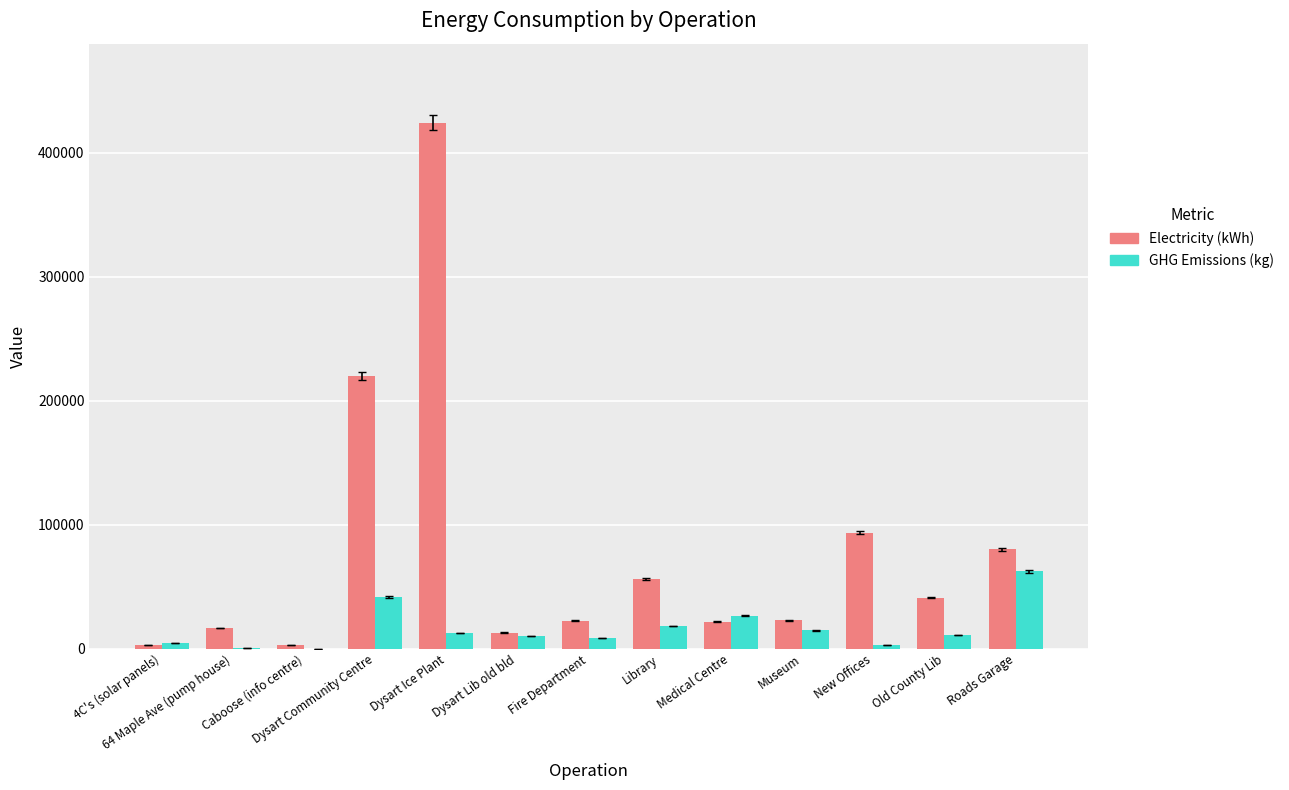

What is the sum of all GHG Emissions (kg) values?

214867.0